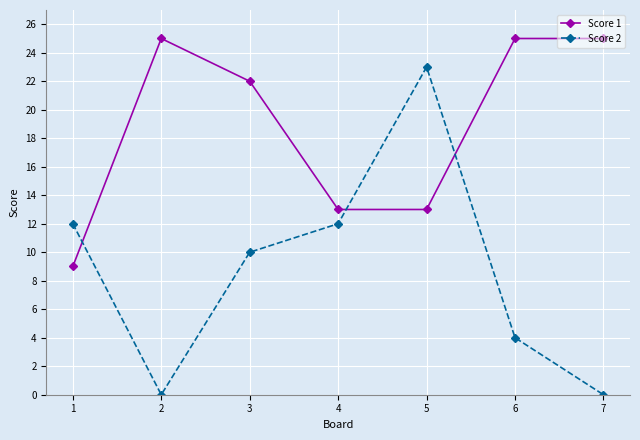

The value of Score 2 at 7 is 12. True or false?

False